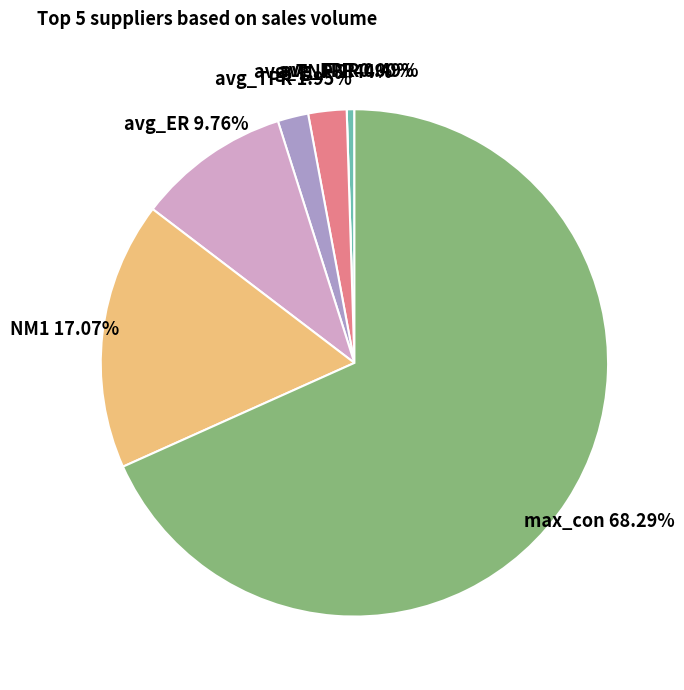

To the nearest percent, what is the difference between the largest and smallest slice percentages?

68%